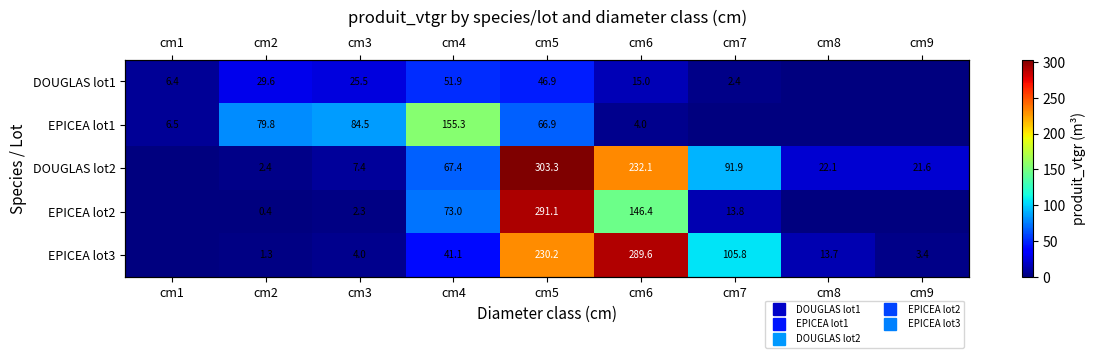

Where does the DOUGLAS lot1 series first go above 14?

cm2